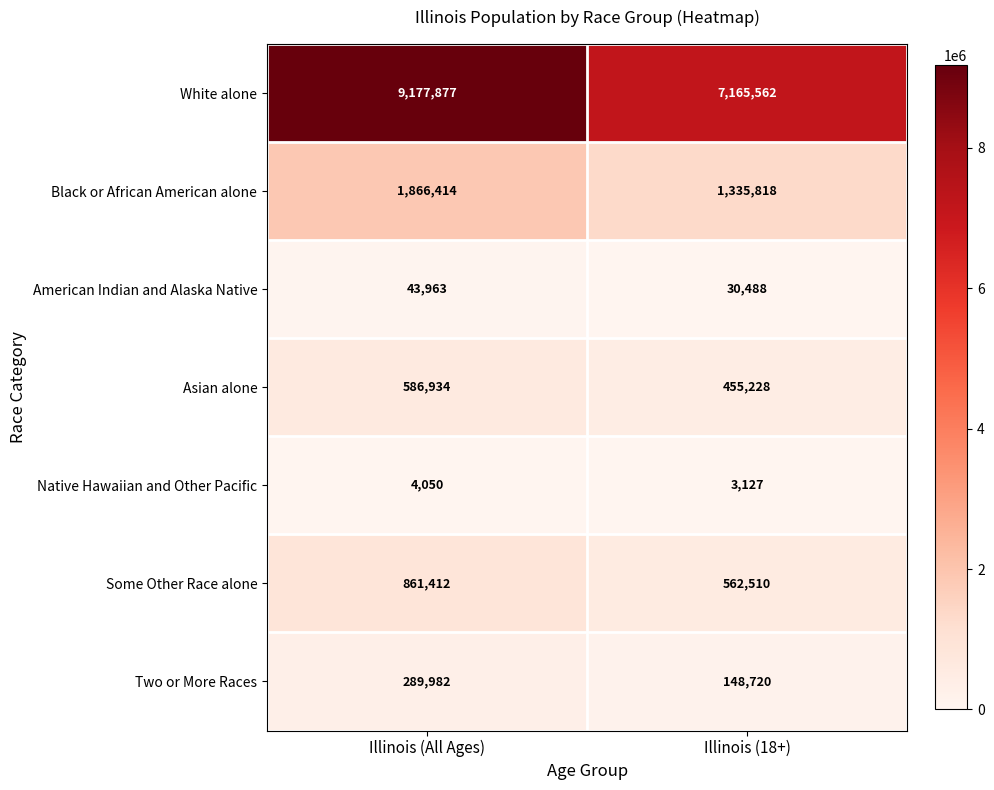

Read the Asian alone value at Illinois (18+), to the nearest 10.

455230